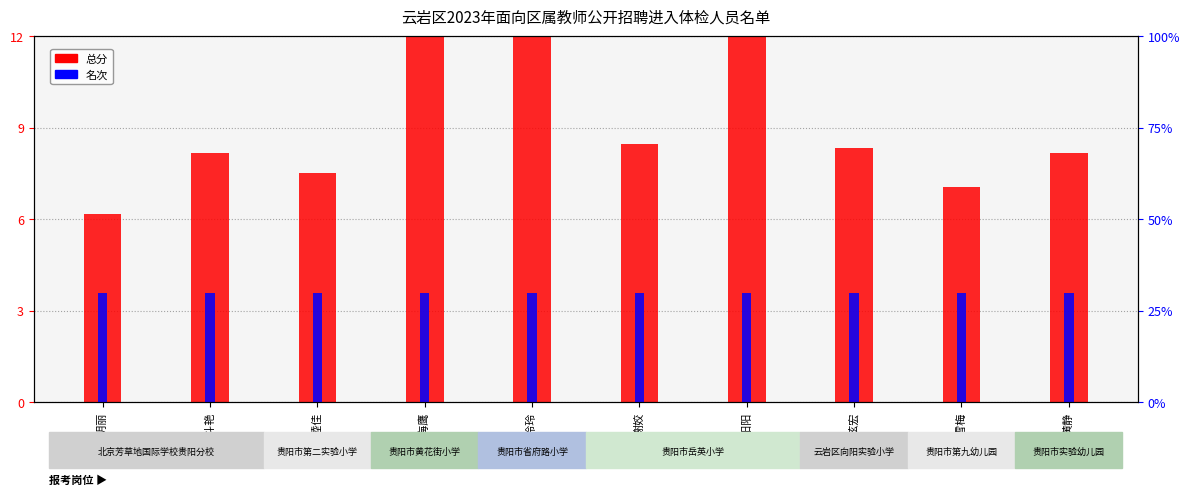

Which has a higher value, 代海鹰 or 黄静?

代海鹰